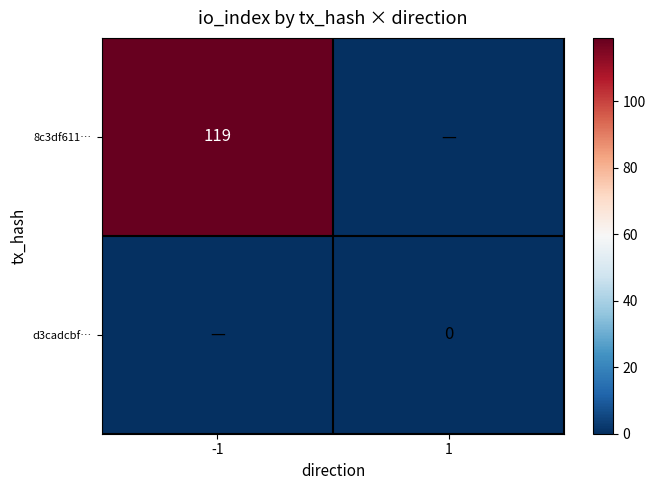

What is the total value across all series at -1?

119